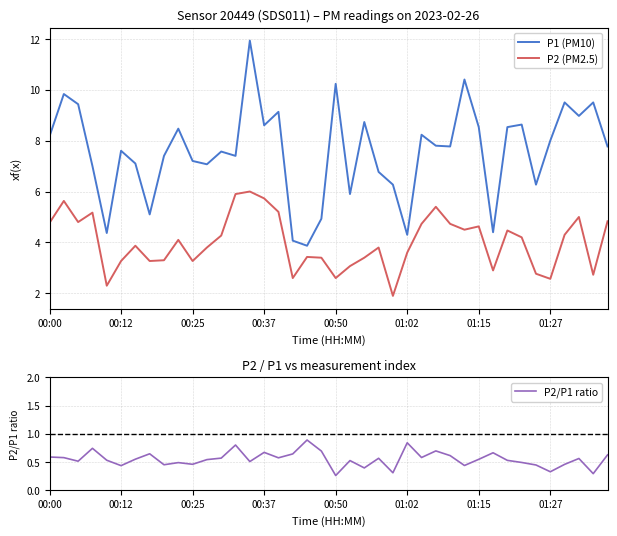

How many distinct data groups are displayed?

3